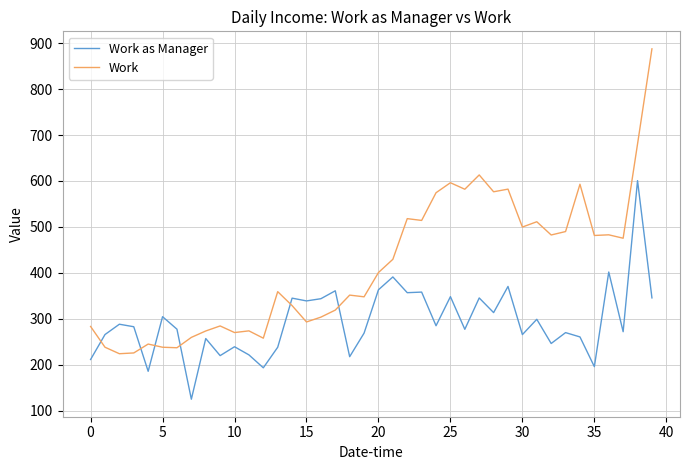

What is the maximum value shown in the chart?

887.6